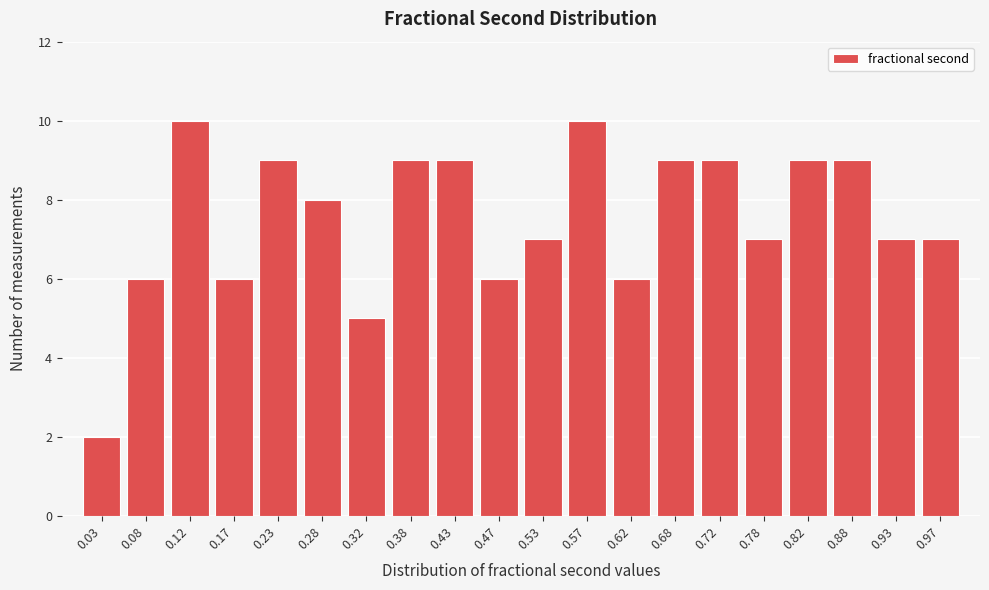

Reading left to right, transcribe this chart: for each bar, give the range it covers on the x-axis and its height. The values are not printed on the chart, so give them approximately, as read against the axis.

0.00 to 0.05: 2
0.05 to 0.10: 6
0.10 to 0.15: 10
0.15 to 0.20: 6
0.20 to 0.25: 9
0.25 to 0.30: 8
0.30 to 0.35: 5
0.35 to 0.40: 9
0.40 to 0.45: 9
0.45 to 0.50: 6
0.50 to 0.55: 7
0.55 to 0.60: 10
0.60 to 0.65: 6
0.65 to 0.70: 9
0.70 to 0.75: 9
0.75 to 0.80: 7
0.80 to 0.85: 9
0.85 to 0.90: 9
0.90 to 0.95: 7
0.95 to 1.00: 7